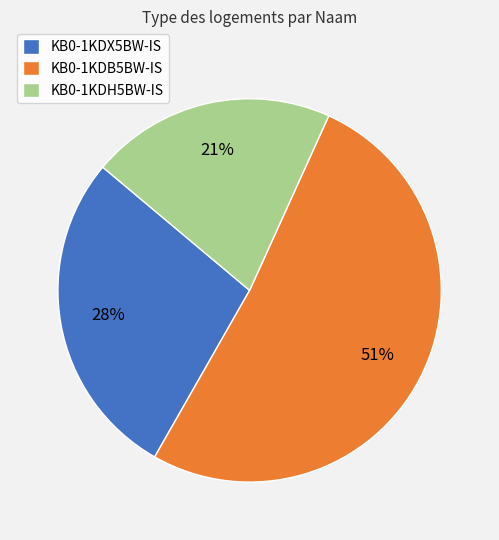

To the nearest percent, what is the average slice percentage?

33%